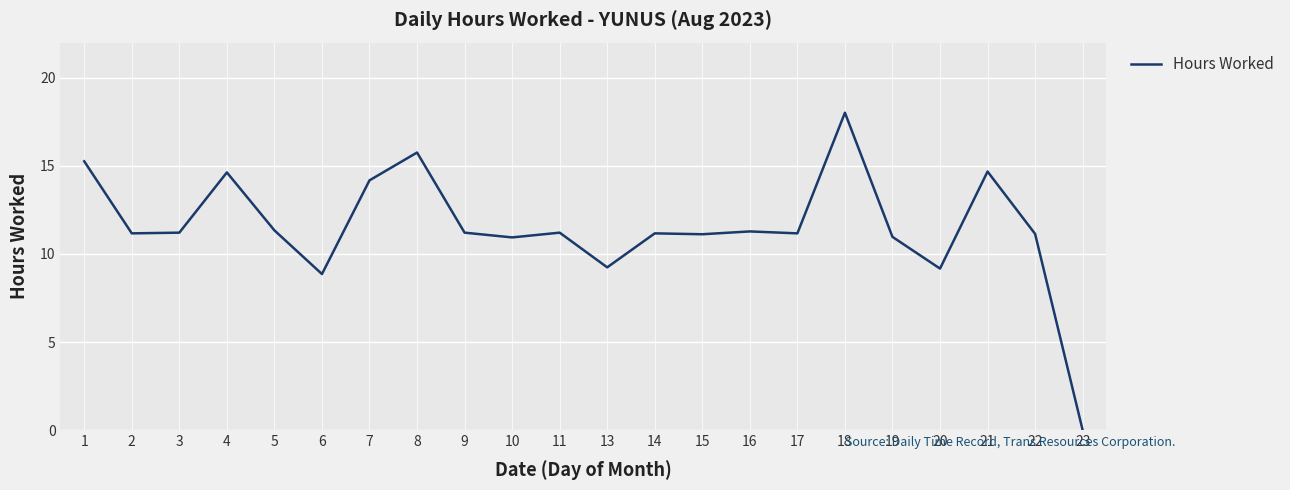

What is the change in value from 7 to 22?

-3.0